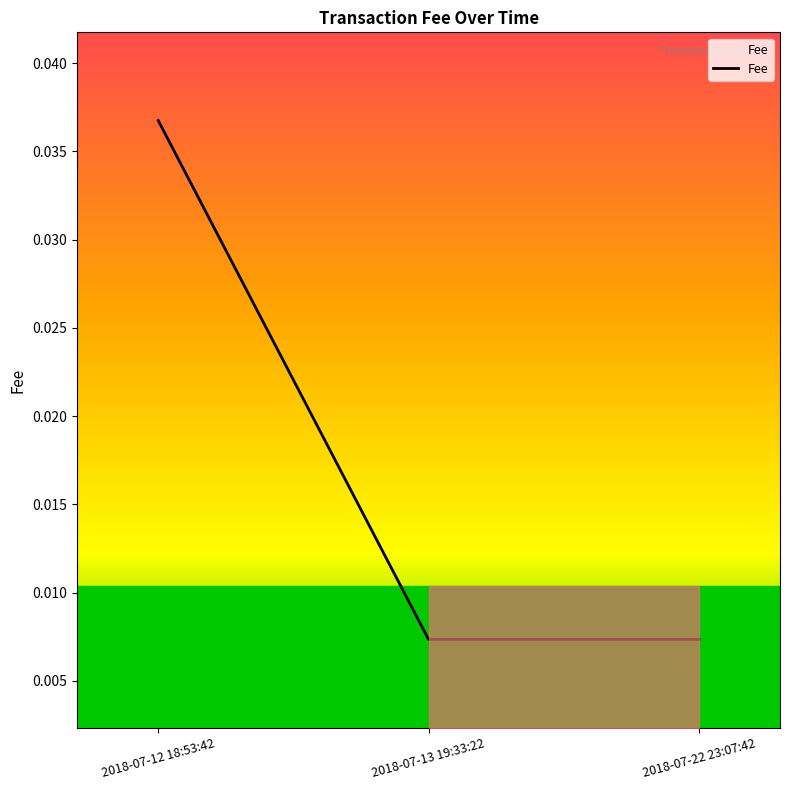

Between 2018-07-22 23:07:42 and 2018-07-12 18:53:42, which is larger?

2018-07-12 18:53:42